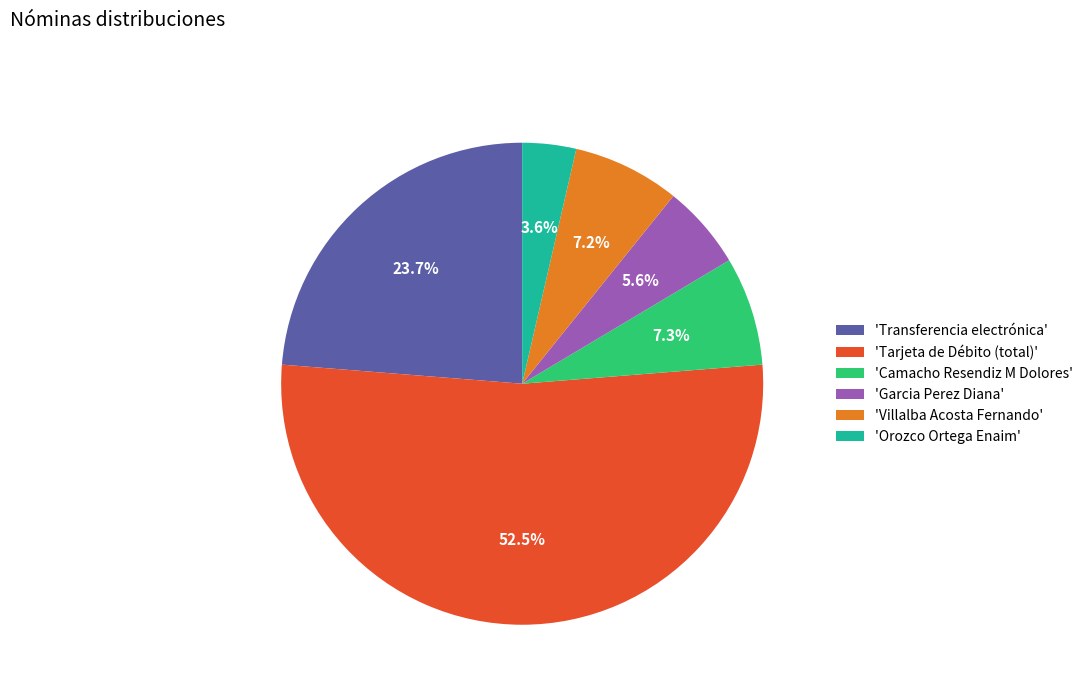

Which has a higher value, 'Transferencia electrónica' or 'Camacho Resendiz M Dolores'?

'Transferencia electrónica'